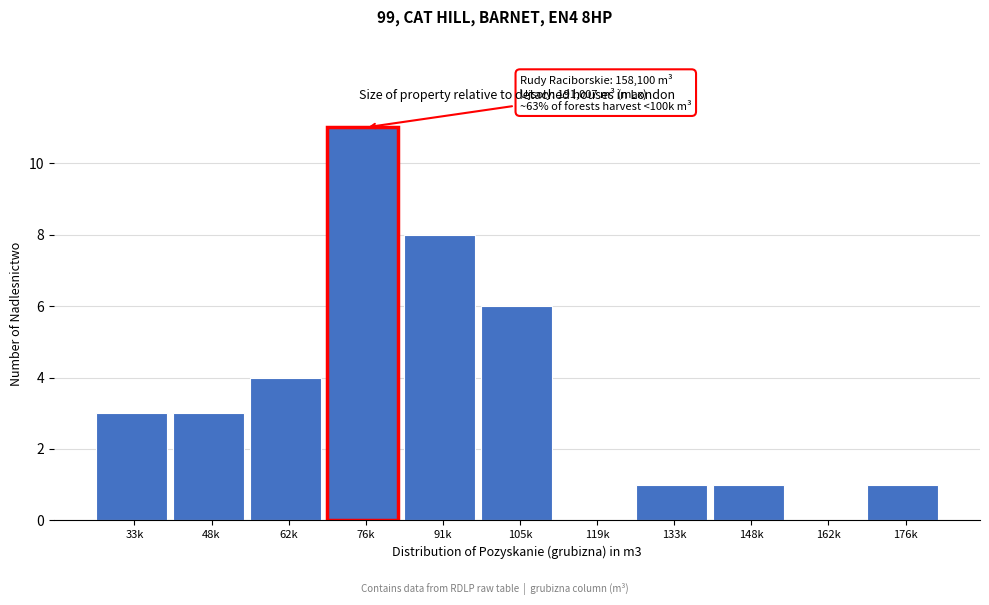

Reading left to right, what are all the values shown in this chart?

33k=3	48k=3	62k=4	76k=11	91k=8	105k=6	119k=0	133k=1	148k=1	162k=0	176k=1